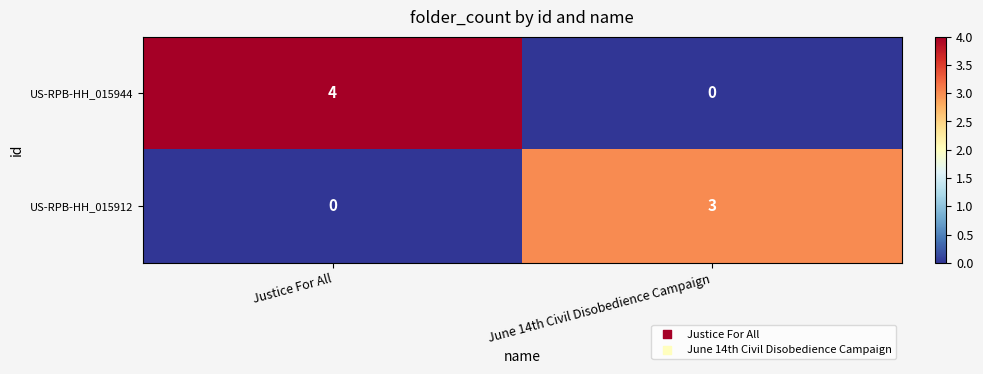

What is the sum of all US-RPB-HH_015912 values?

3